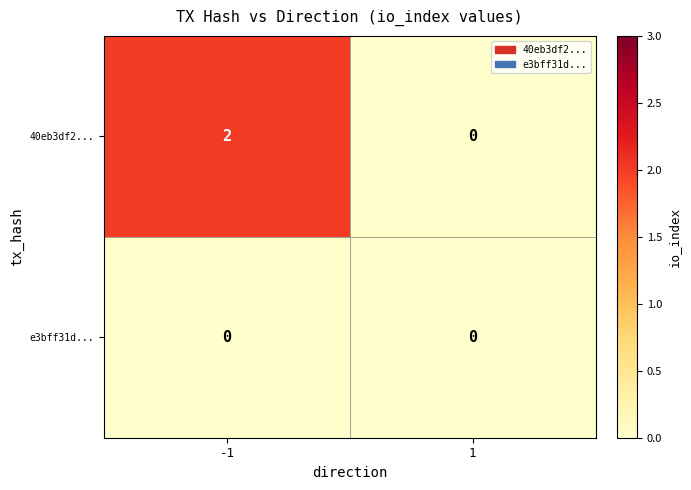

Which series changed the most between -1 and 1?

40eb3df2...